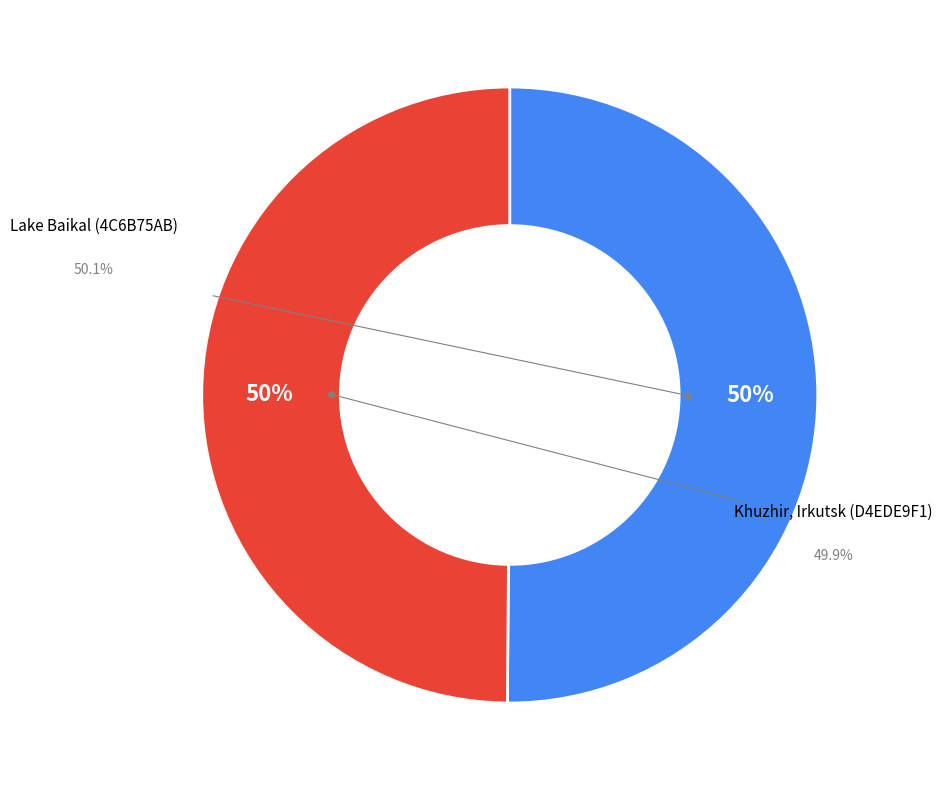

To the nearest percent, what portion does Khuzhir, Irkutsk (D4EDE9F1) represent?

50%